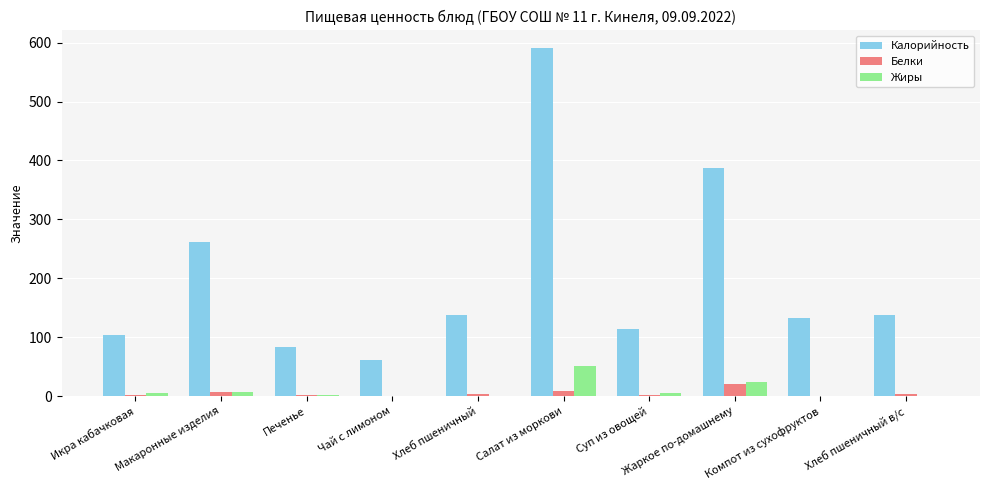

How many data points does each series have?

10